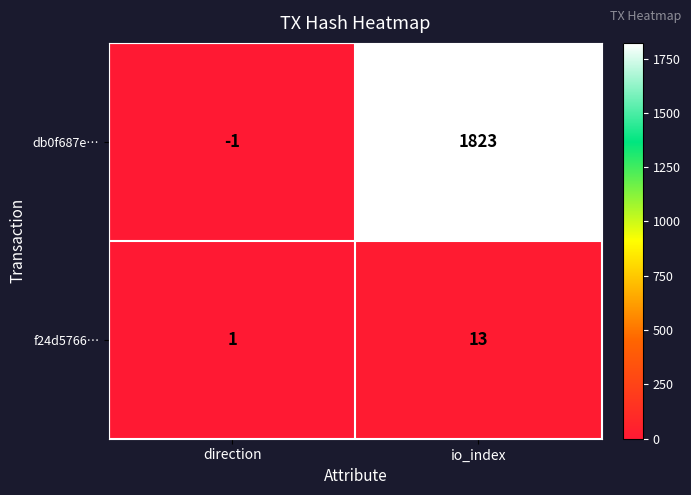

What is the difference between the highest and lowest values at direction?

2